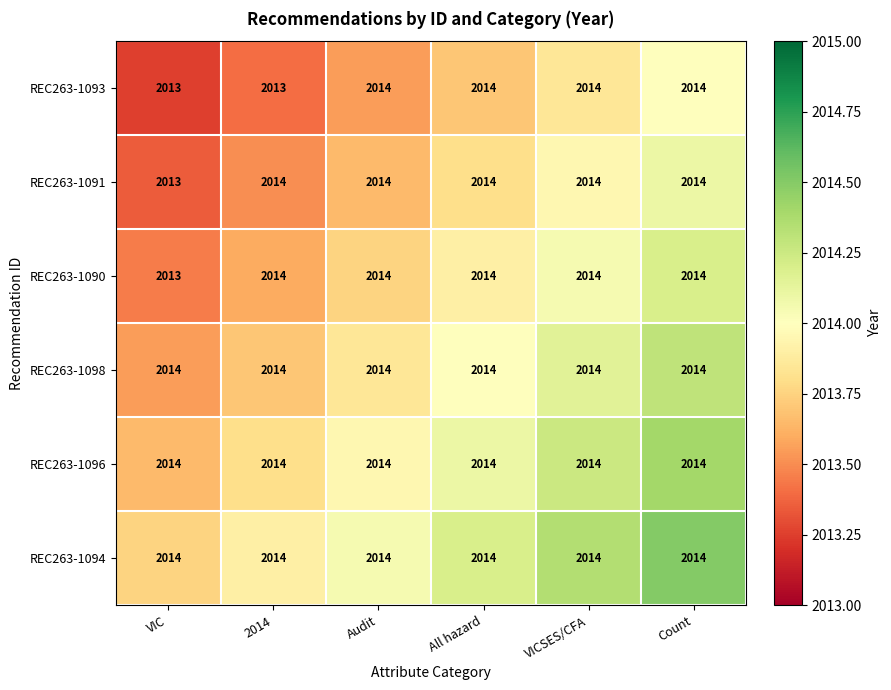

How many categories are shown in the chart?

6